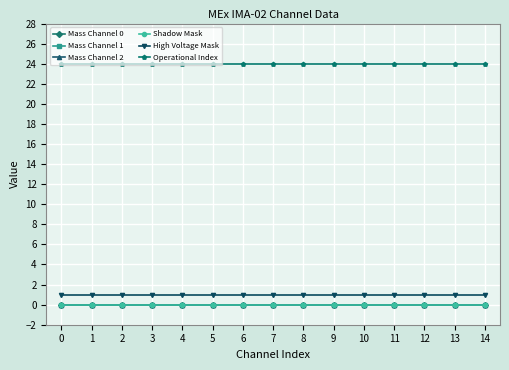

Reading left to right, list all the values displayed in this chart.

Mass Channel 0: 0	0	0	0	0	0	0	0	0	0	0	0	0	0	0
Mass Channel 1: 0	0	0	0	0	0	0	0	0	0	0	0	0	0	0
Mass Channel 2: 0	0	0	0	0	0	0	0	0	0	0	0	0	0	0
Shadow Mask: 0	0	0	0	0	0	0	0	0	0	0	0	0	0	0
High Voltage Mask: 1	1	1	1	1	1	1	1	1	1	1	1	1	1	1
Operational Index: 24	24	24	24	24	24	24	24	24	24	24	24	24	24	24